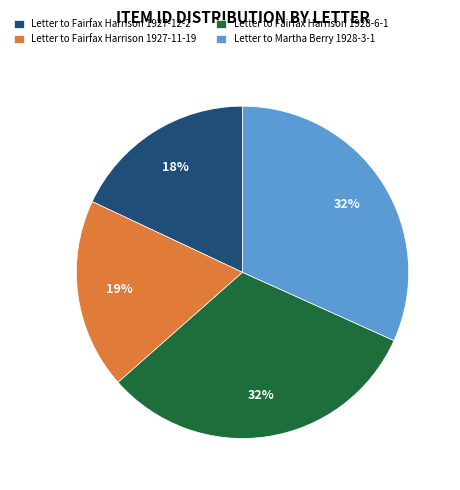

Does Letter to Fairfax Harrison 1927-12-2 represent more than half of the total?

No